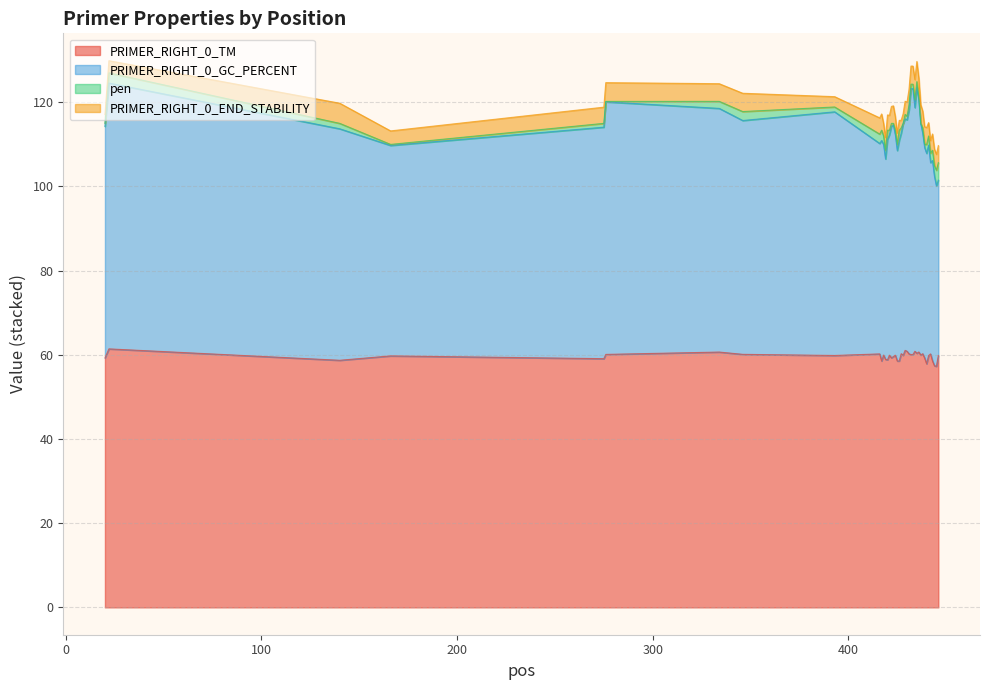

What is the maximum value for PRIMER_RIGHT_0_TM?

61.4